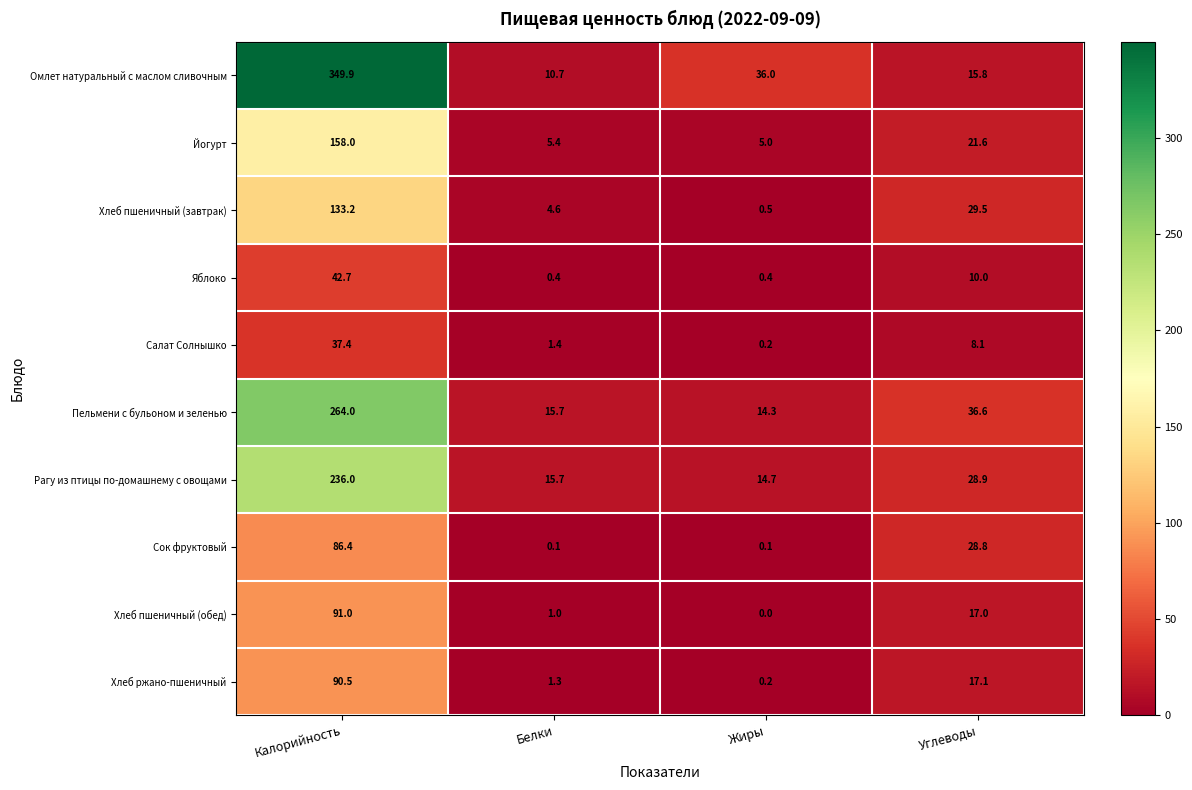

Is the value of Хлеб пшеничный (обед) at Жиры greater than the value of Салат Солнышко at Белки?

No